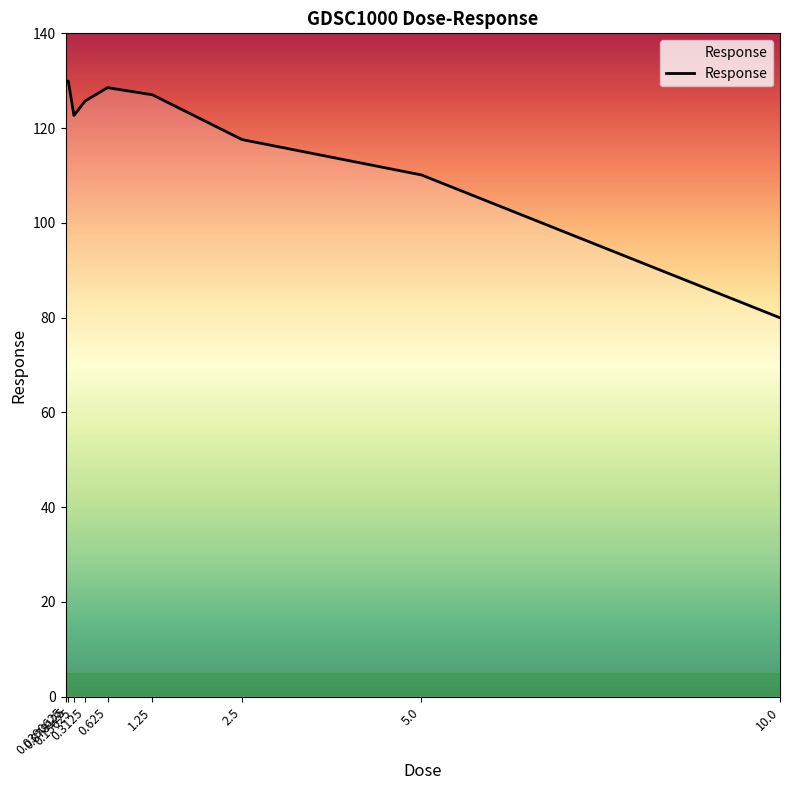

What is the difference between the maximum and minimum values?

50.0